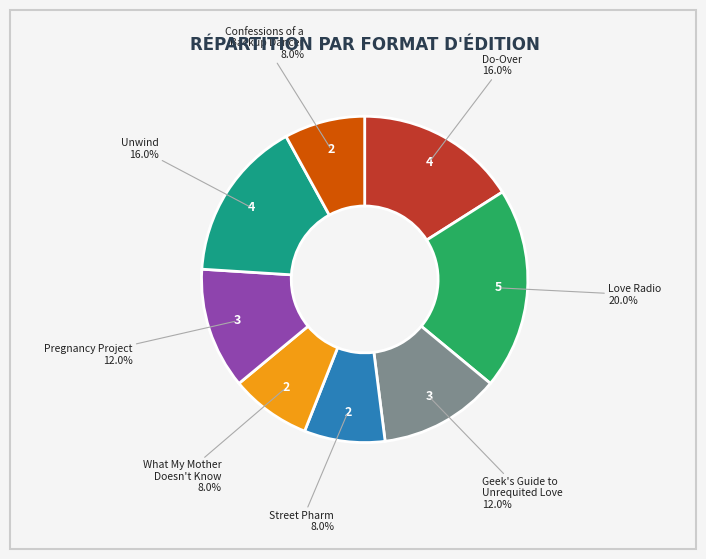

Does any single category account for the majority?

No